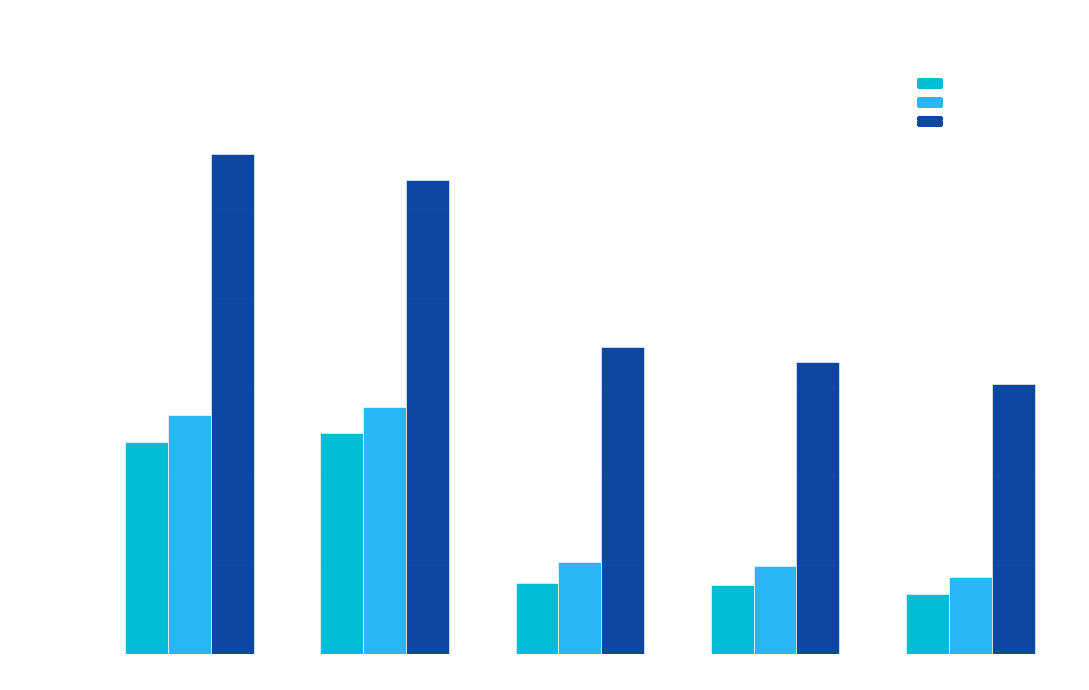

True or false: Total reported debt has a value of 3982 at 2017.

True